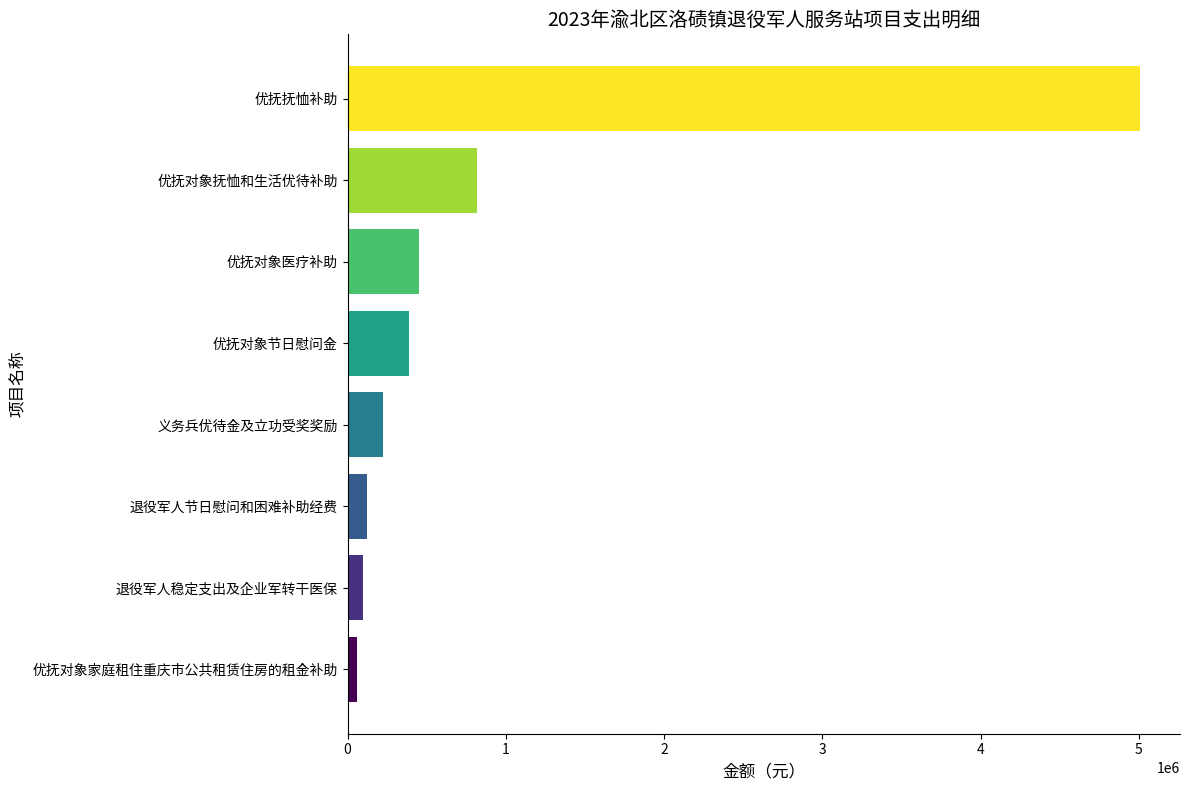

At which label is the value closest to 2535732?

优抚对象抚恤和生活优待补助